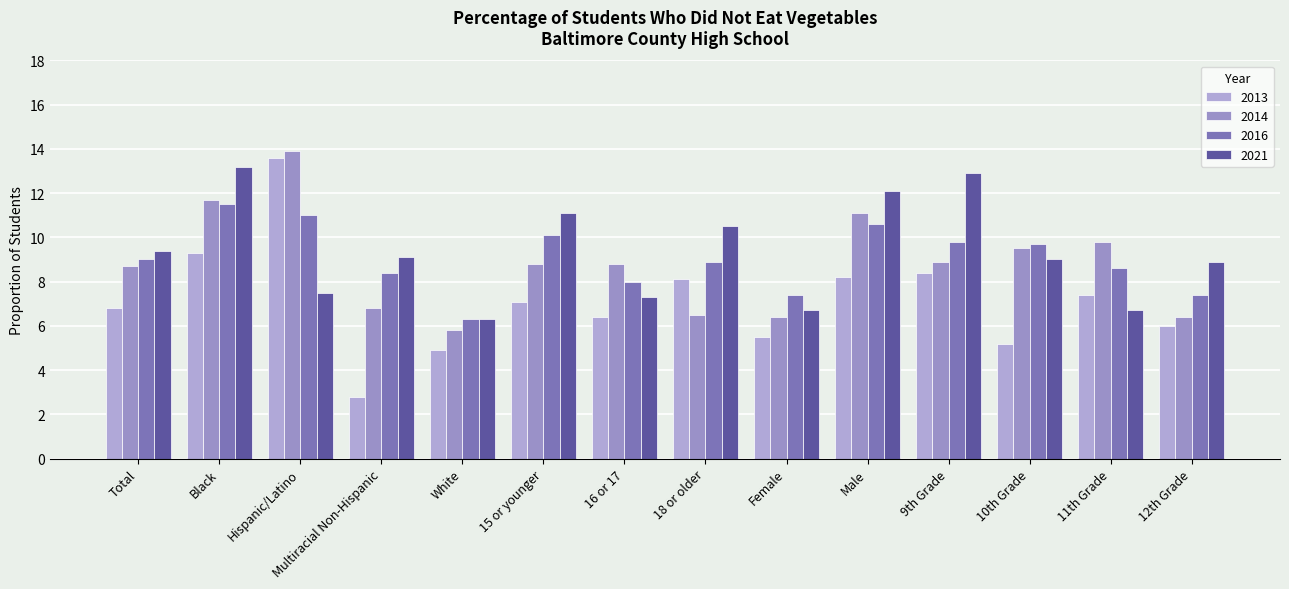

What is the smallest value displayed?

2.8